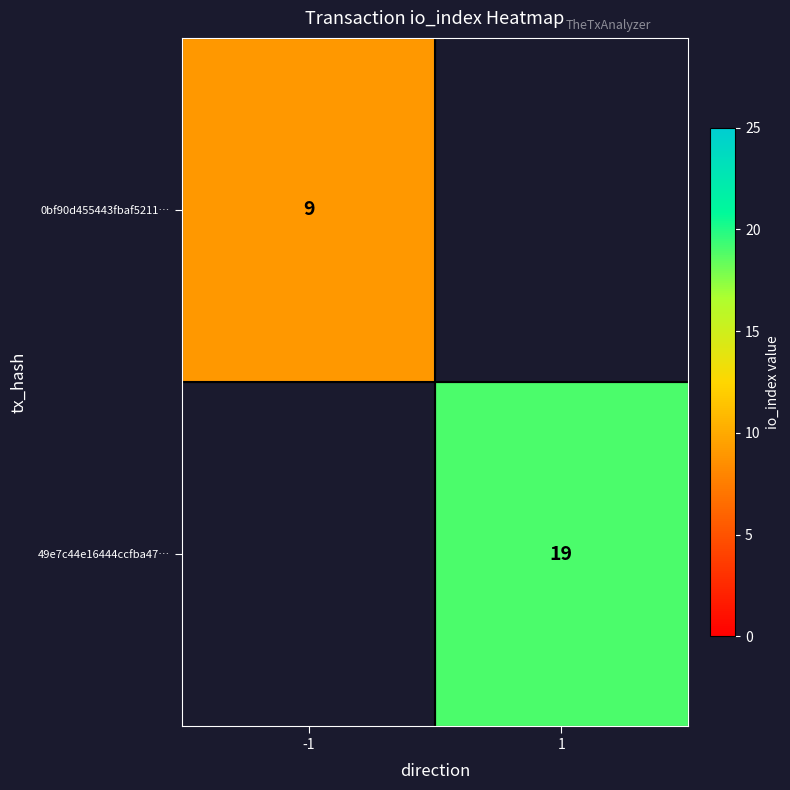

How many distinct data groups are displayed?

2